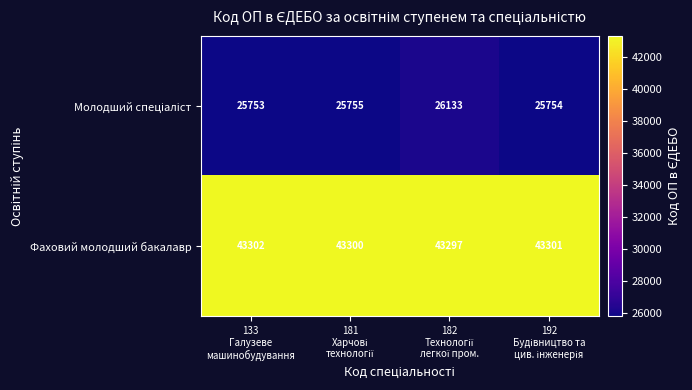

What is the difference between the second highest and minimum values in the Фаховий молодший бакалавр series?

4